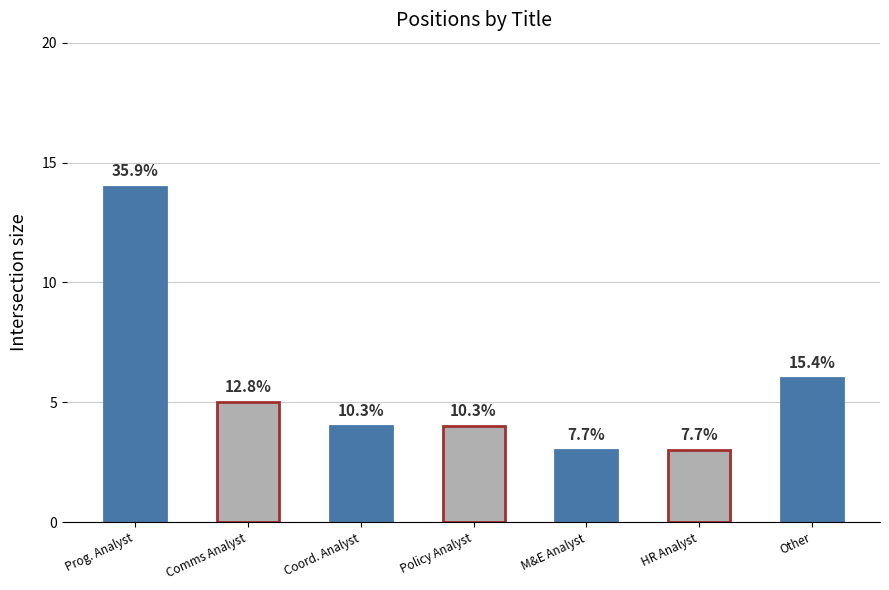

What is the sum of all values?

39